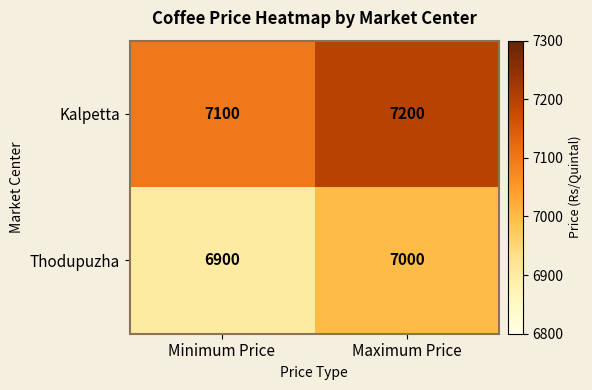

Which category has the highest value across all series?

Maximum Price